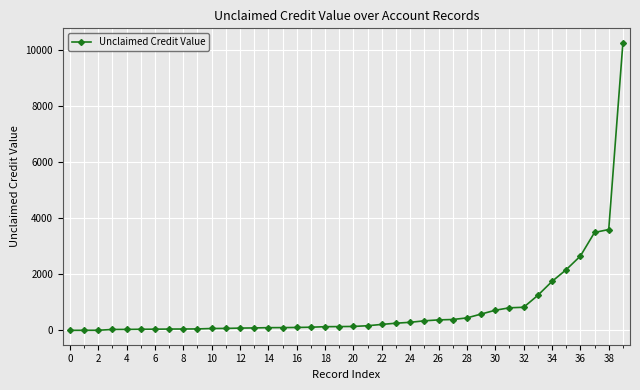

What is the difference between the maximum and second lowest values?

10239.0